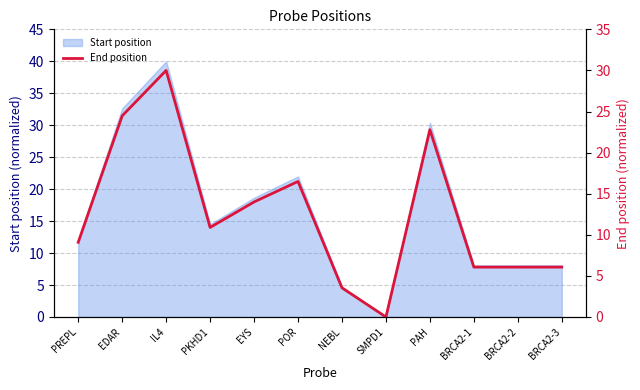

Reading left to right, list all the values displayed in this chart.

9.1	24.5	30.0	10.9	14.0	16.5	3.5	0.0	22.8	6.1	6.1	6.1